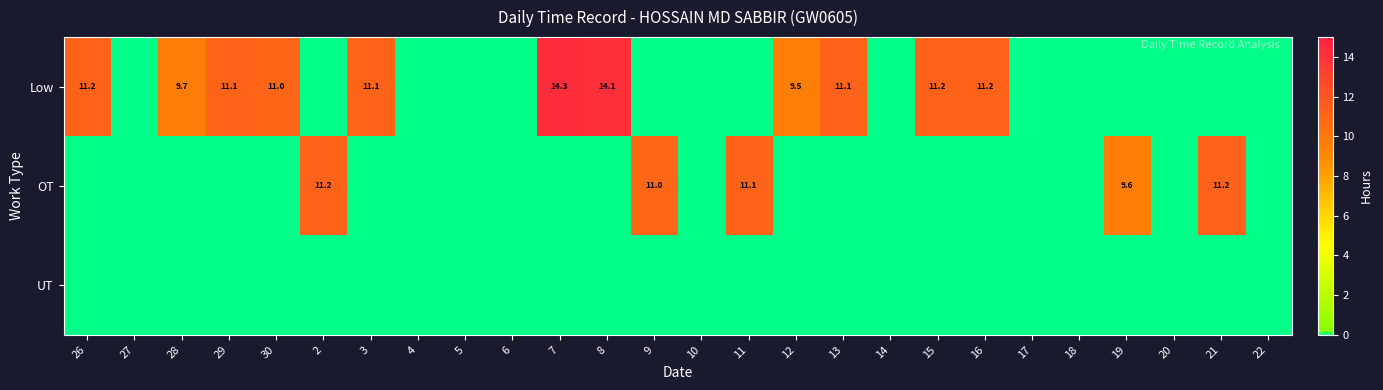

Rank the series by their maximum value, from highest to lowest.

Low, OT, UT